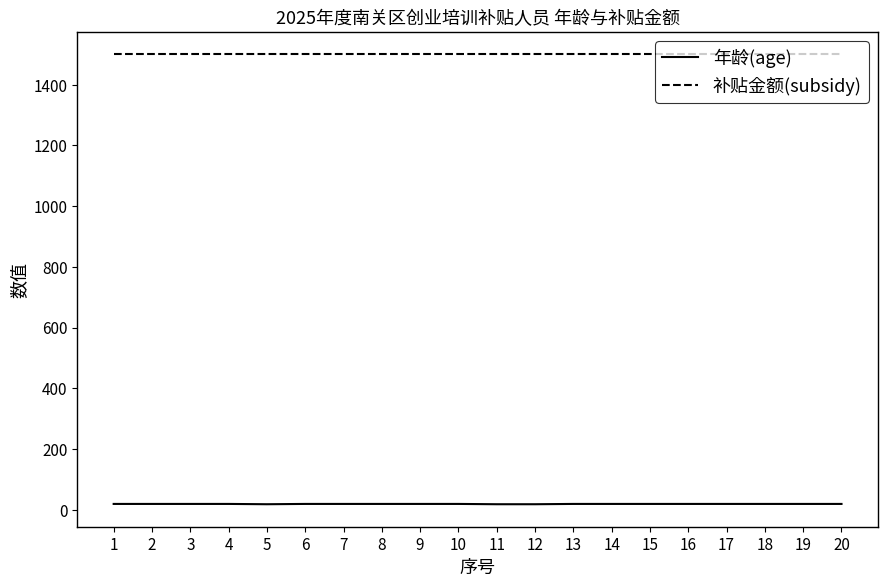

True or false: 年龄(age) and 补贴金额(subsidy) cross at least once.

False